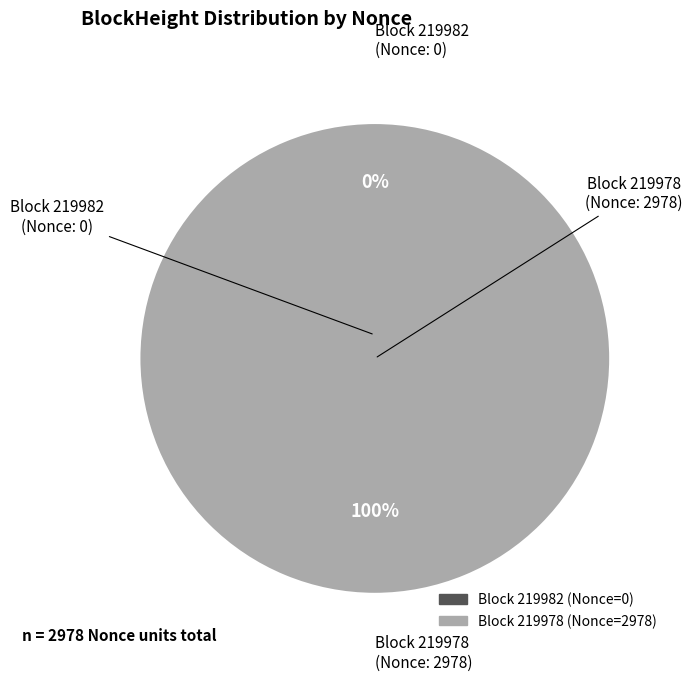

Is it true that 219982 is 0% of the pie?

True